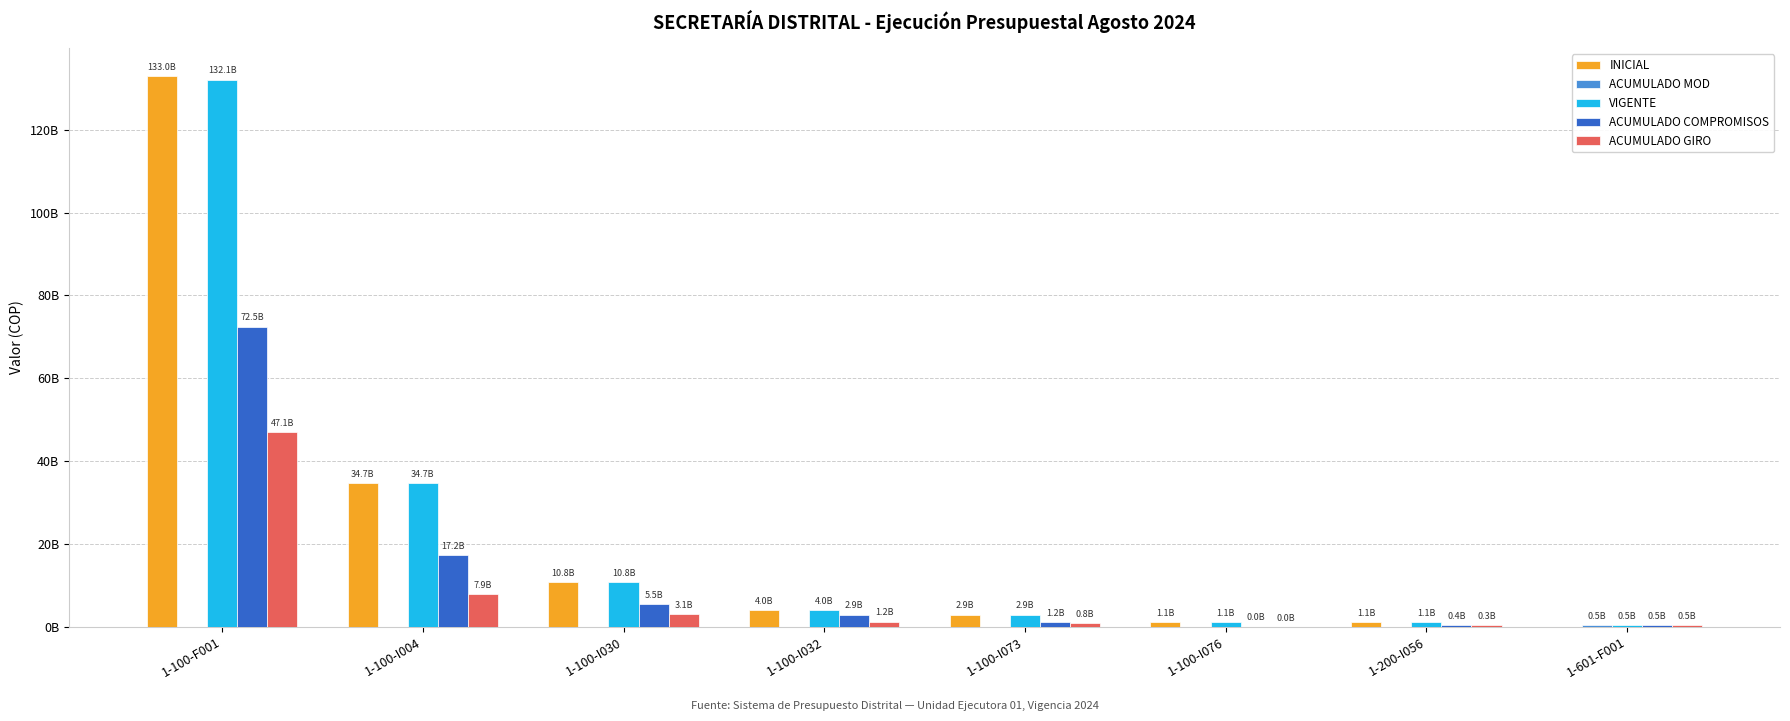

Are the bars horizontal?

No